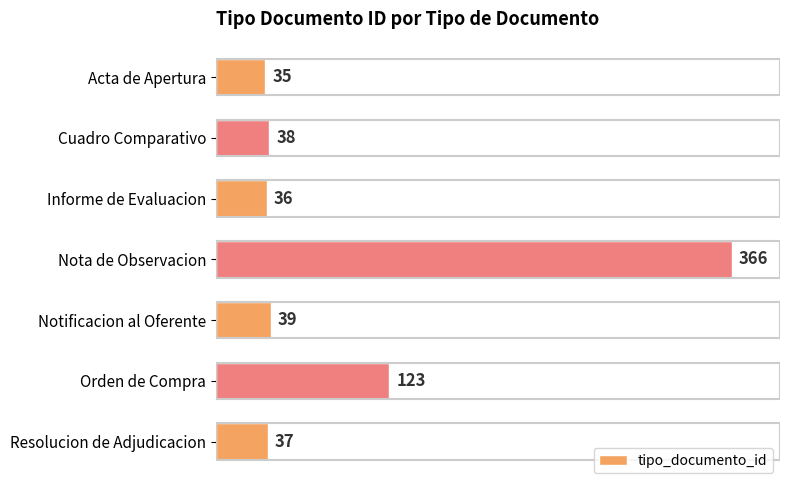

Which category has the highest value across all series?

Nota de Observacion